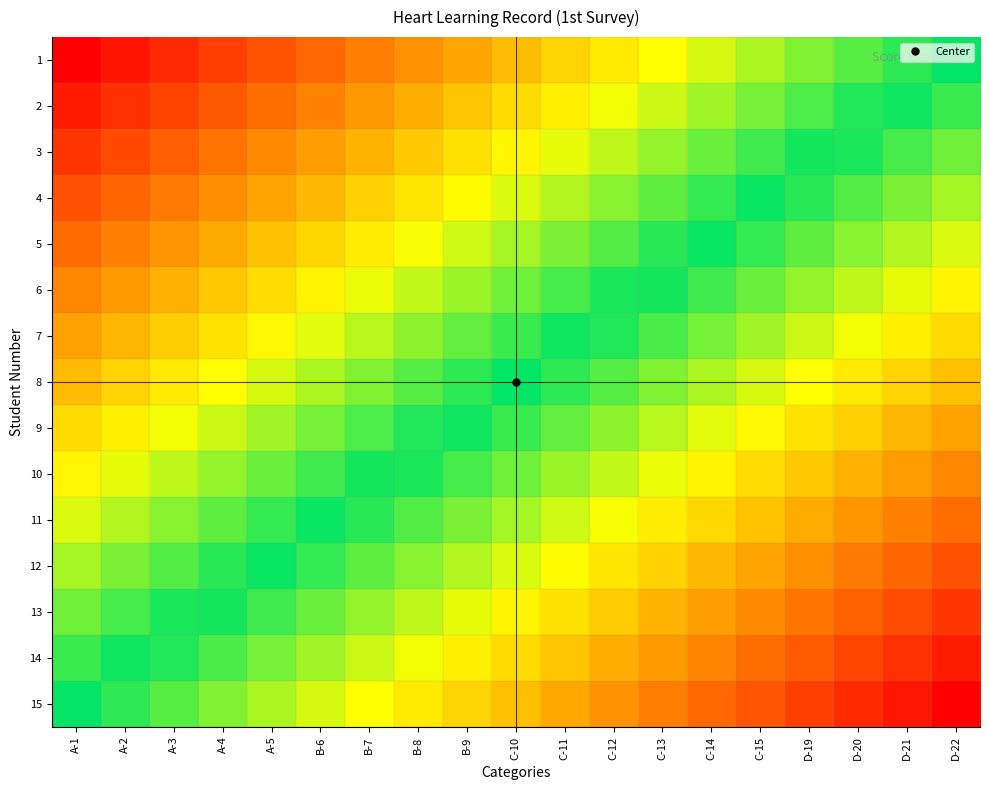

What is the spread (max minus min) of values at B-6?

1.0